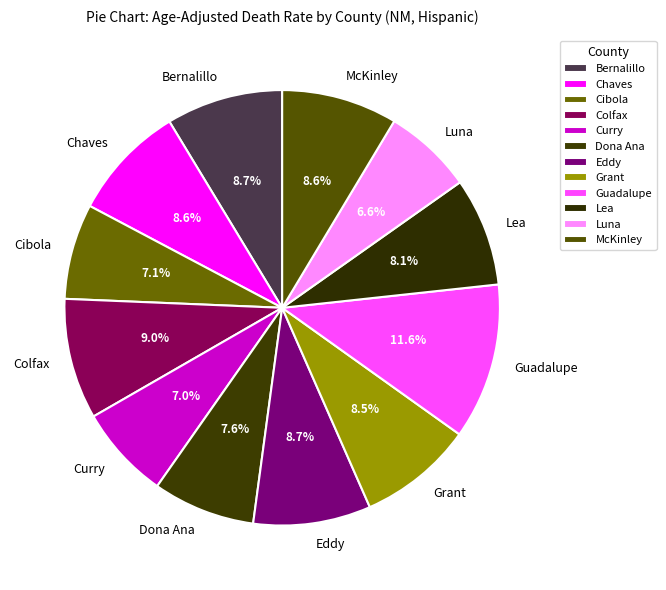

Approximately how many times larger is the value at Chaves compared to Curry?

1.2